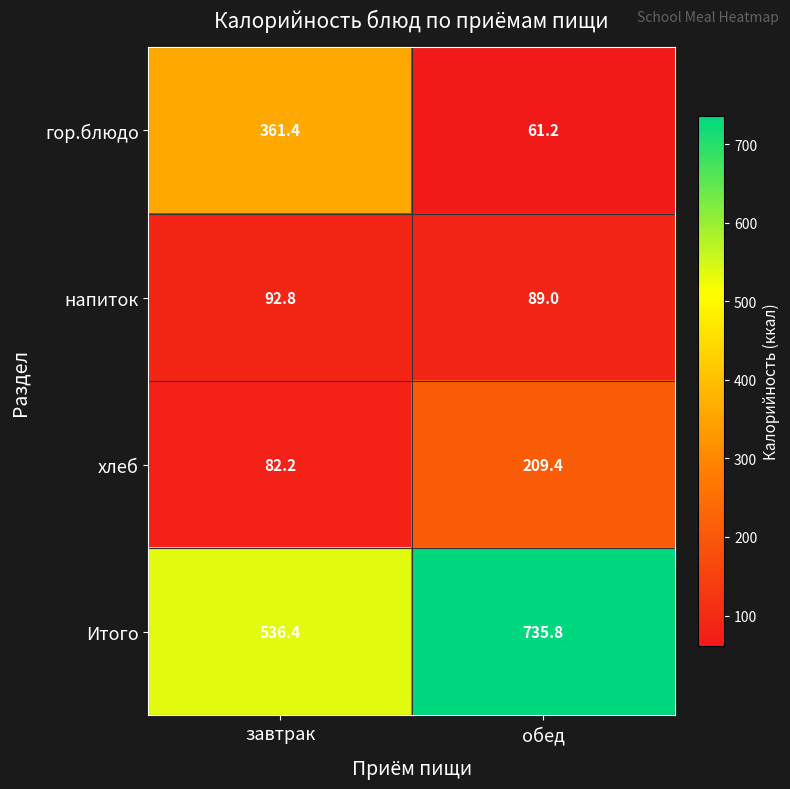

The Итого series shows 311.4 at завтрак. True or false?

False